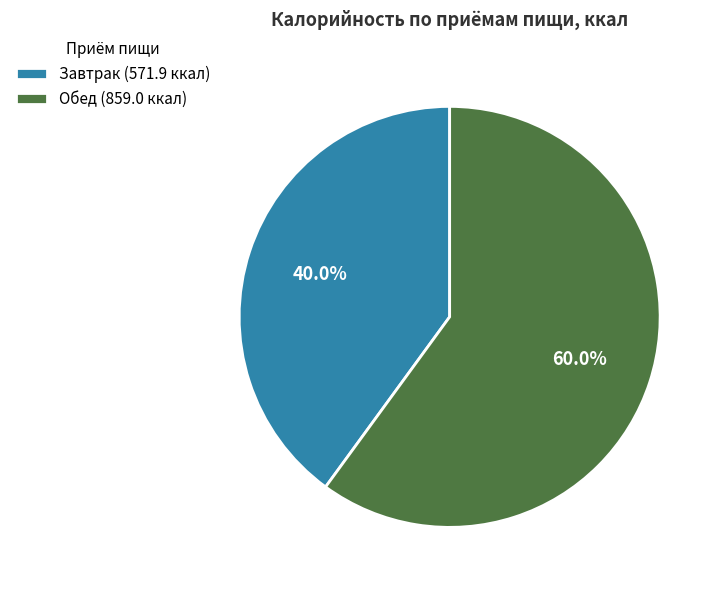

How many slices are in this pie chart?

2